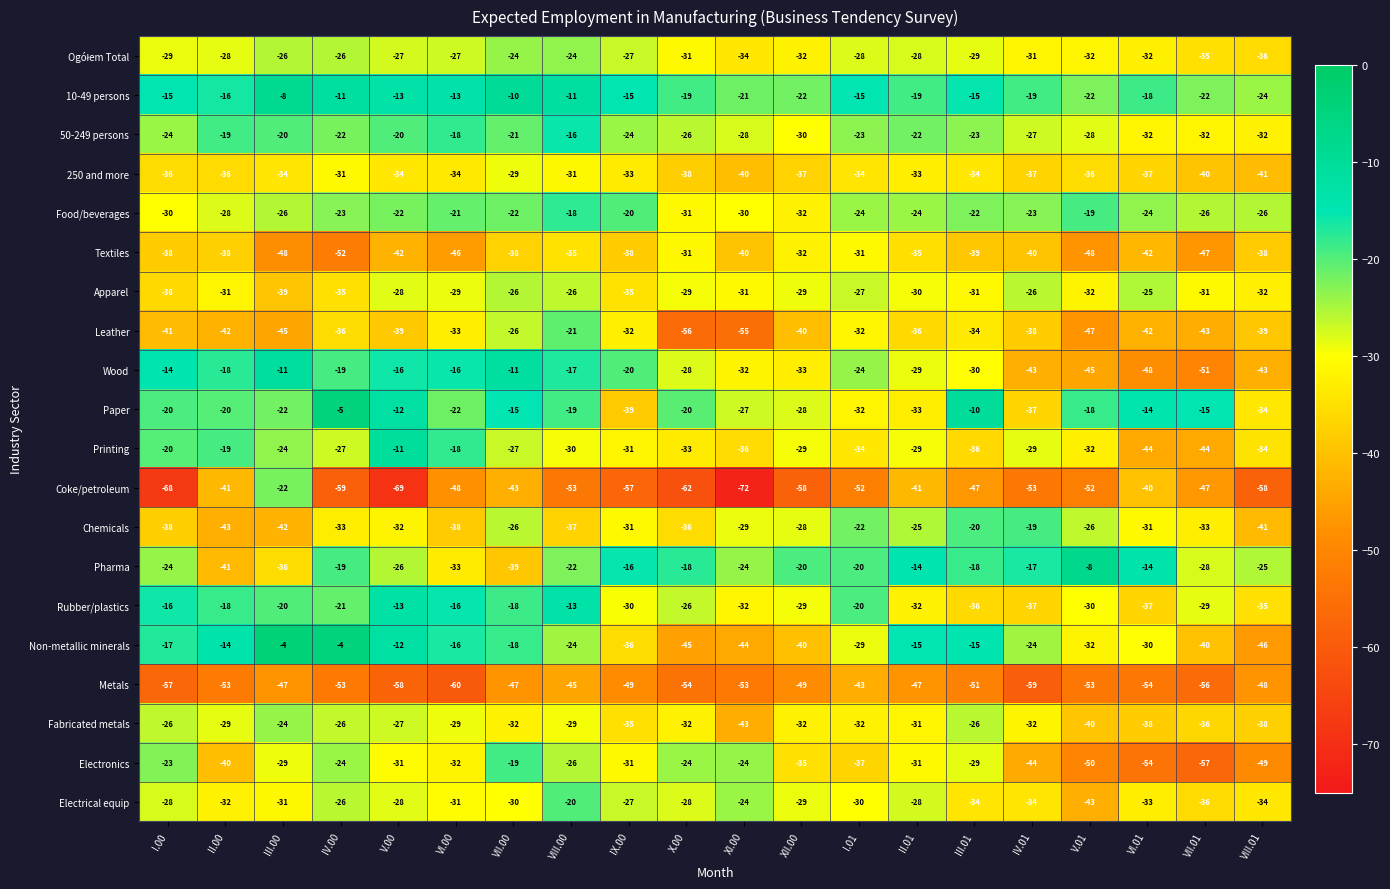

At which label does Non-metallic minerals reach its minimum?

VIII.01